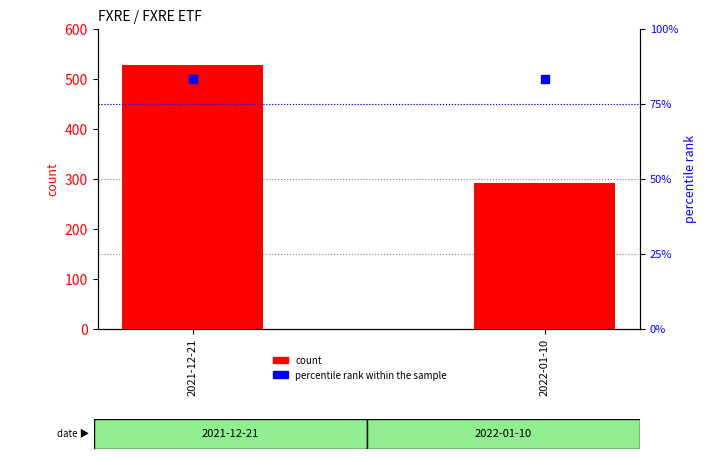

What is the total value across all series at 2021-12-21?

612.4